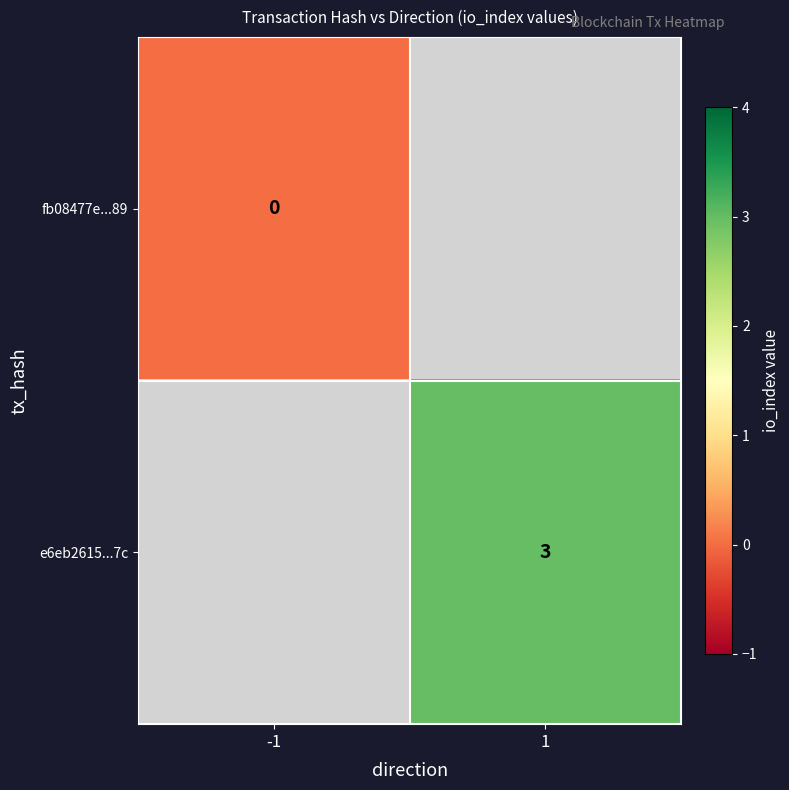

True or false: e6eb2615...7c has a value of 3 at 1.

True